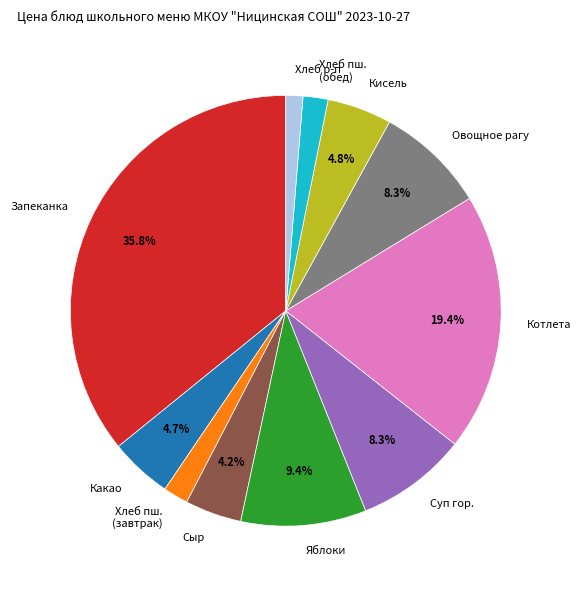

Is there any slice that represents more than half of the pie?

No